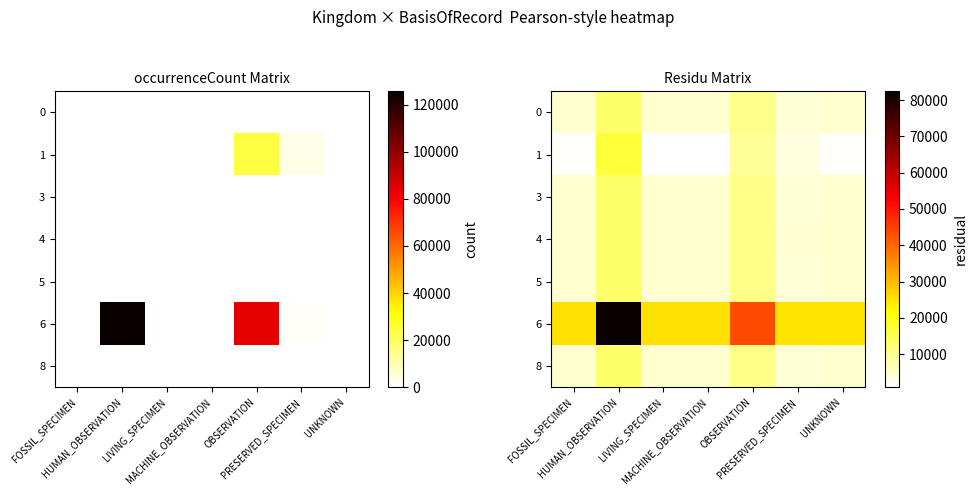

Is the value of 6 at HUMAN_OBSERVATION greater than the value of 3 at FOSSIL_SPECIMEN?

Yes